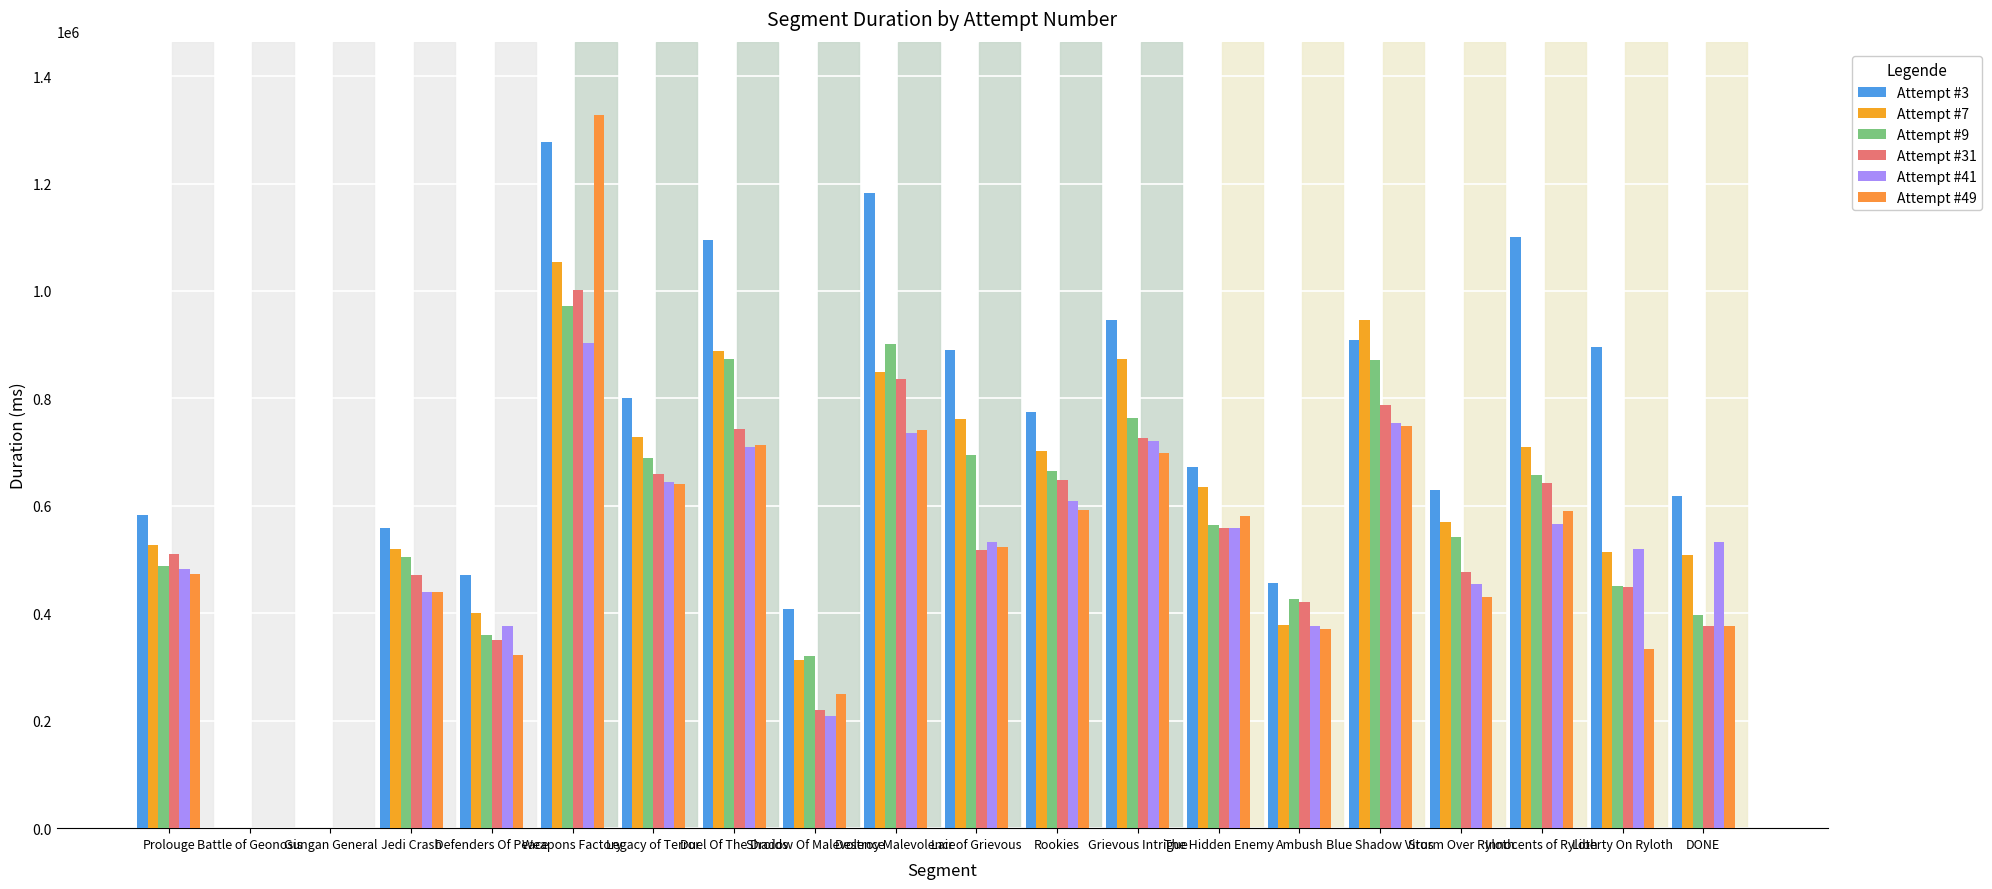

What is the label of the 6th bar from the right?

Ambush